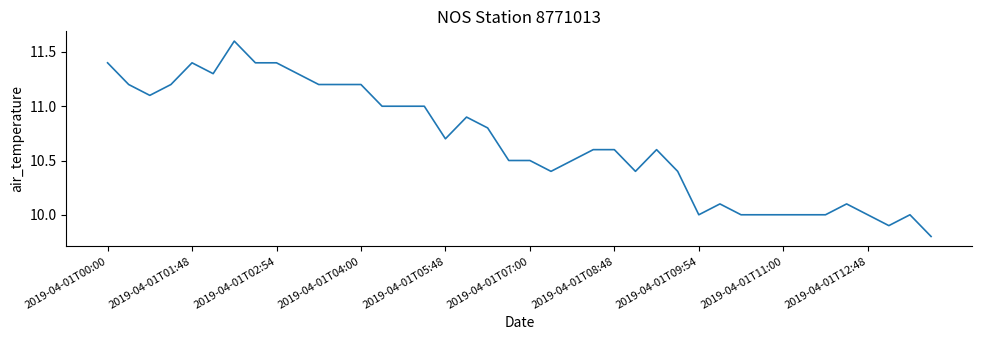

What is the difference between the maximum and minimum values?

1.8